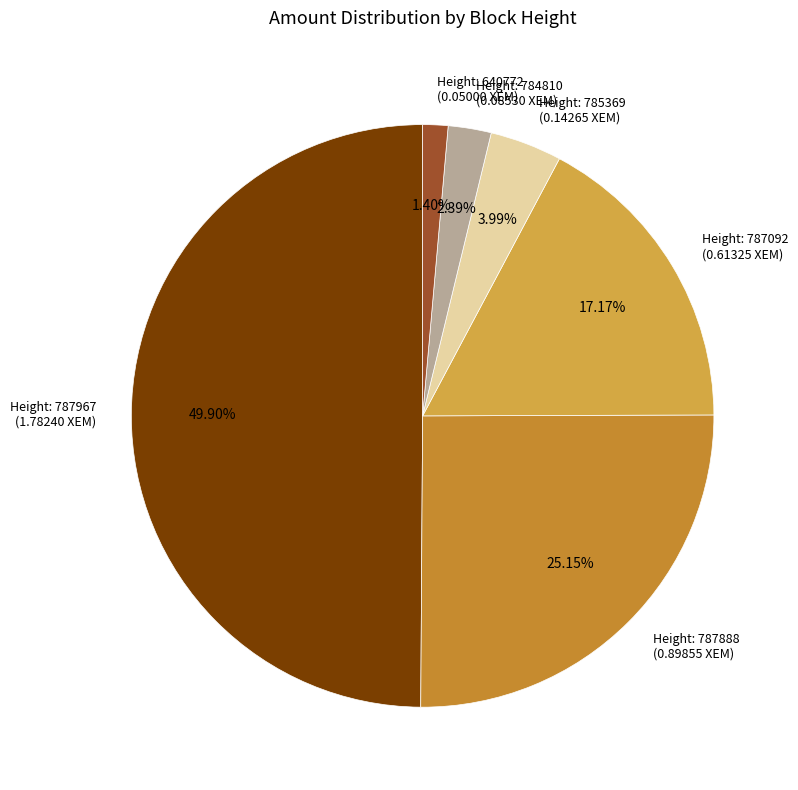

Is Height: 784810 (0.08530 XEM) the majority of the pie?

No